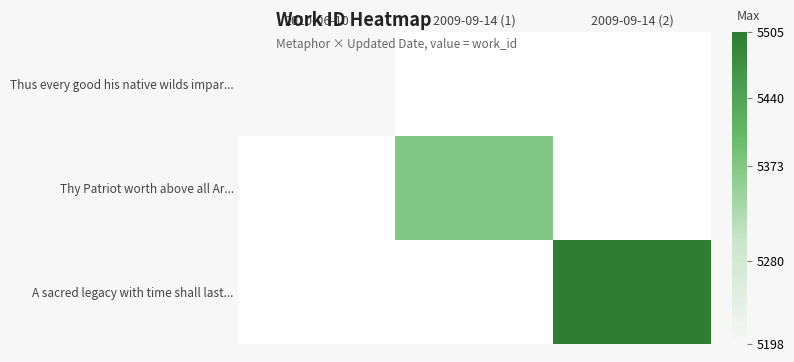

How many values in A sacred legacy with time shall last... are above zero?

1